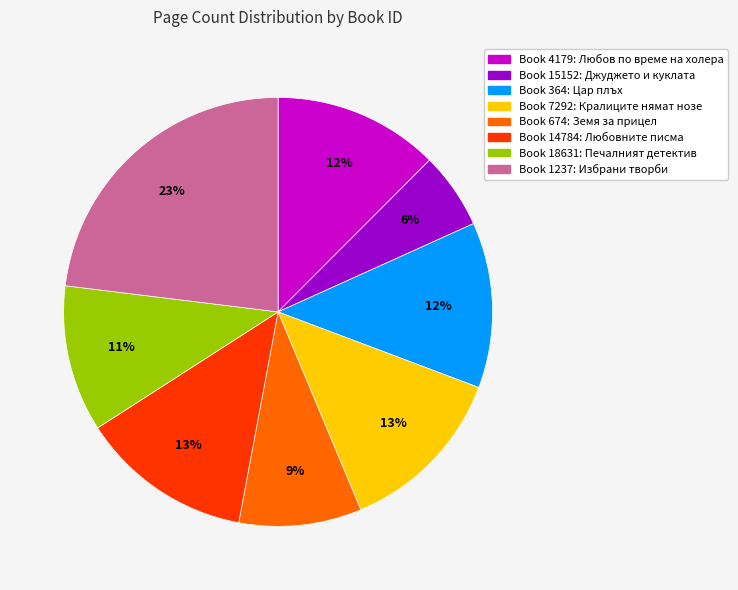

To the nearest percent, what is the difference between the largest and smallest slice percentages?

17%